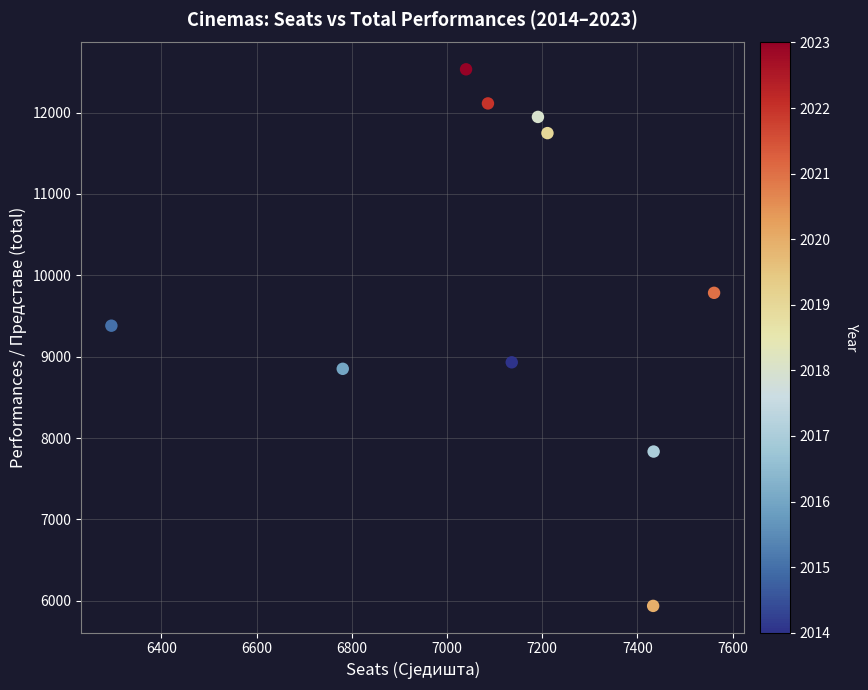

What is the average X value?

7117